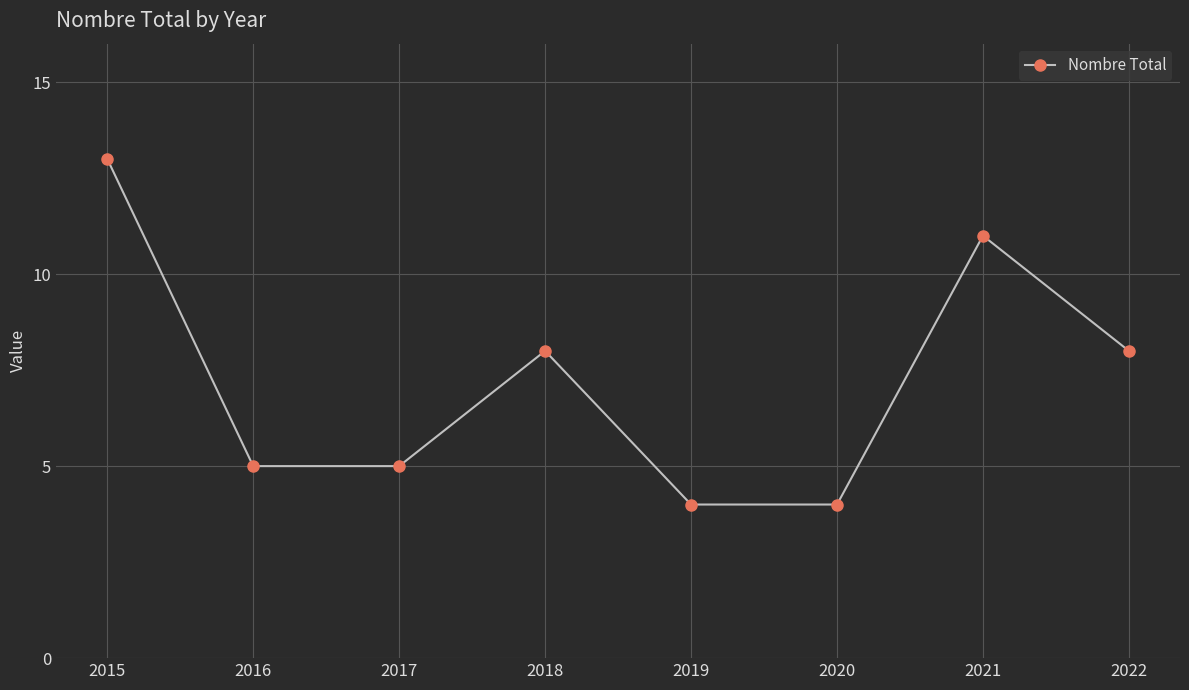

The value at 2020 is 1. True or false?

False